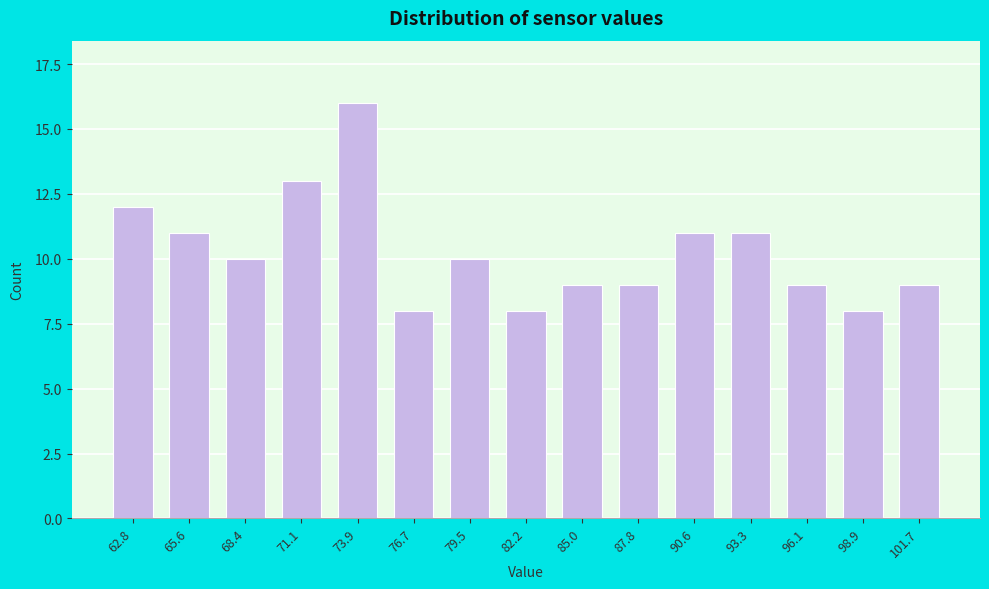

Reading left to right, list all the values displayed in this chart.

62.8=12	65.6=11	68.4=10	71.1=13	73.9=16	76.7=8	79.5=10	82.2=8	85.0=9	87.8=9	90.6=11	93.3=11	96.1=9	98.9=8	101.7=9